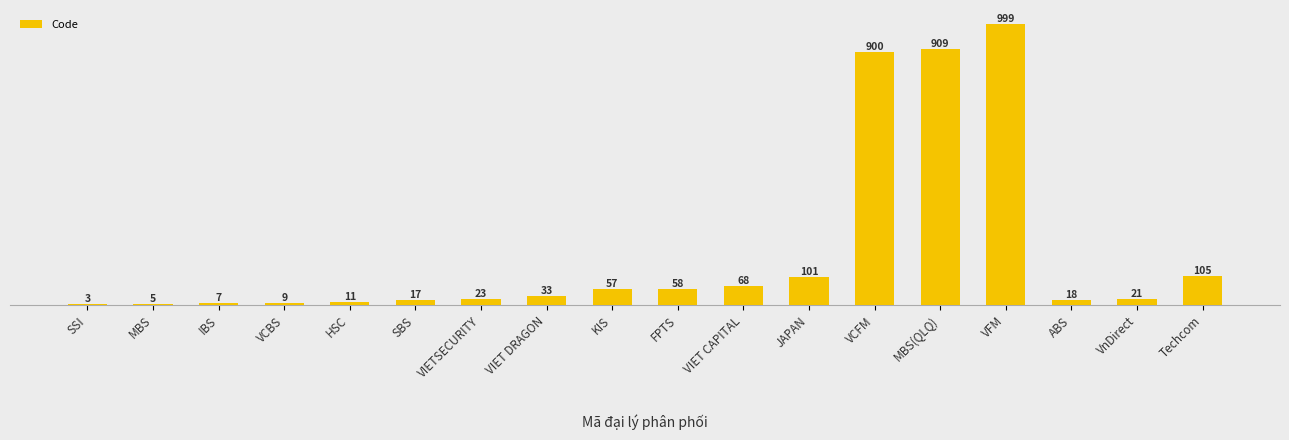

List the labels in order of value, smallest first.

SSI, MBS, IBS, VCBS, HSC, SBS, ABS, VnDirect, VIETSECURITY, VIET DRAGON, KIS, FPTS, VIET CAPITAL, JAPAN, Techcom, VCFM, MBS(QLQ), VFM